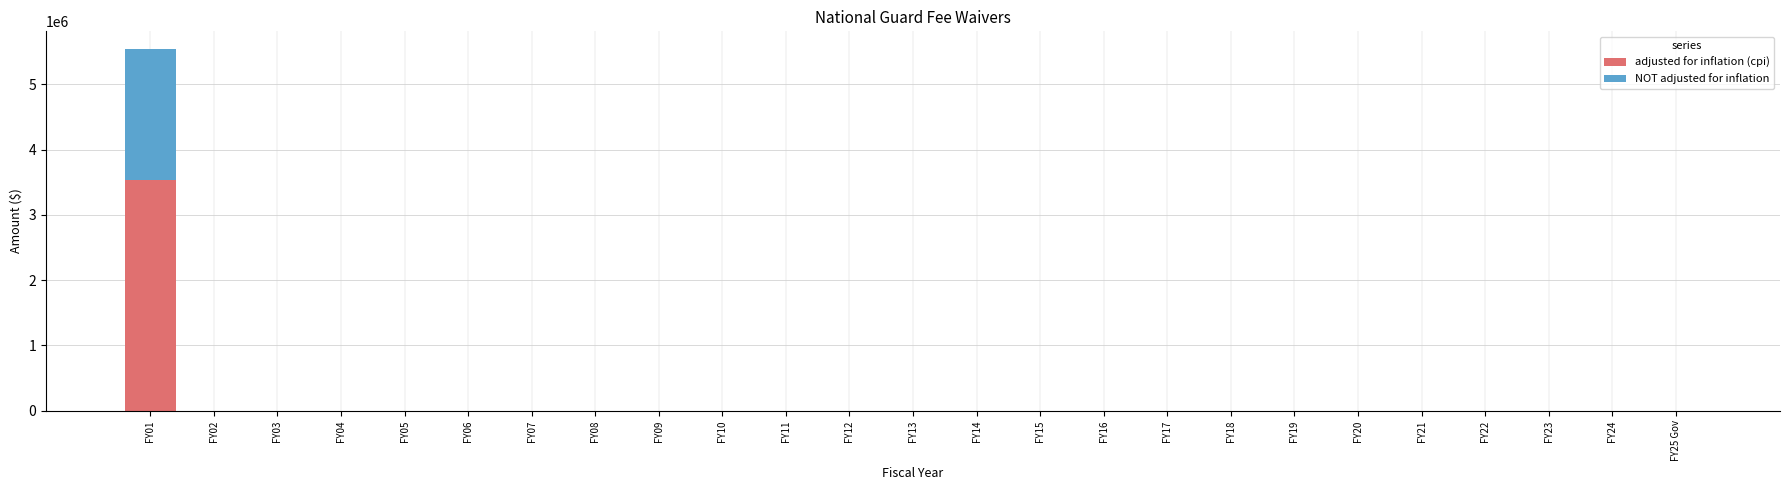

At which category is the sum across all series the highest?

FY01